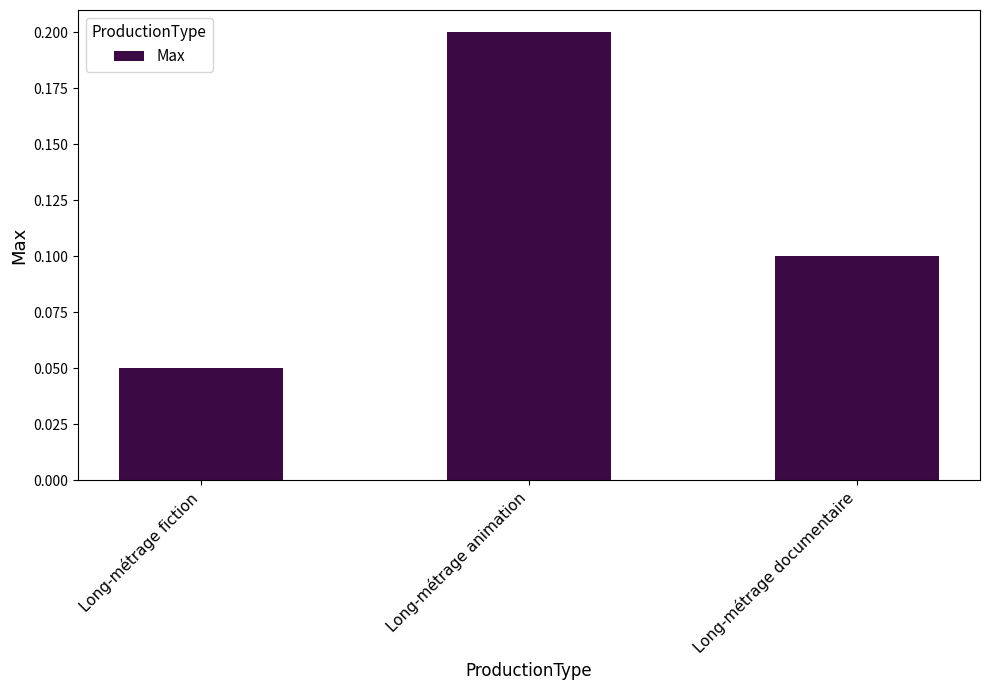

Where is the data nearest to the value 0?

Long-métrage fiction